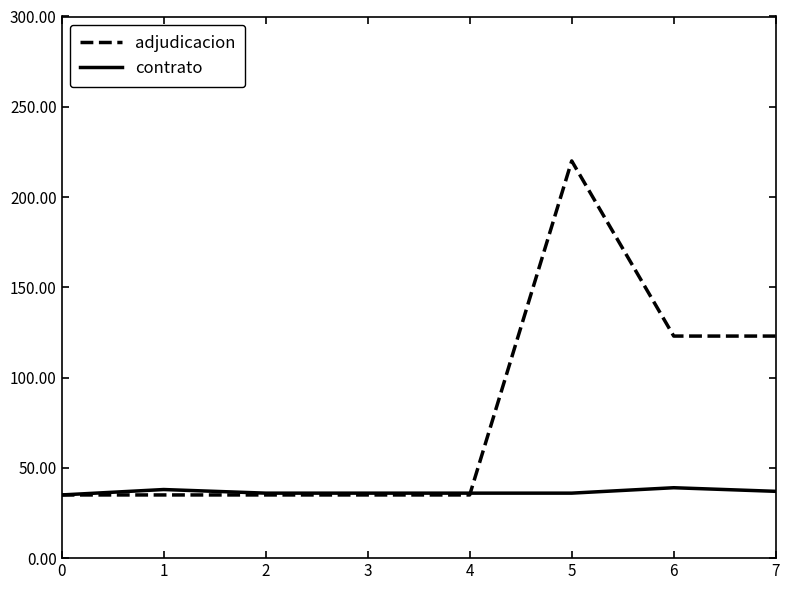

Is it true that adjudicacion equals 123 at 7?

True